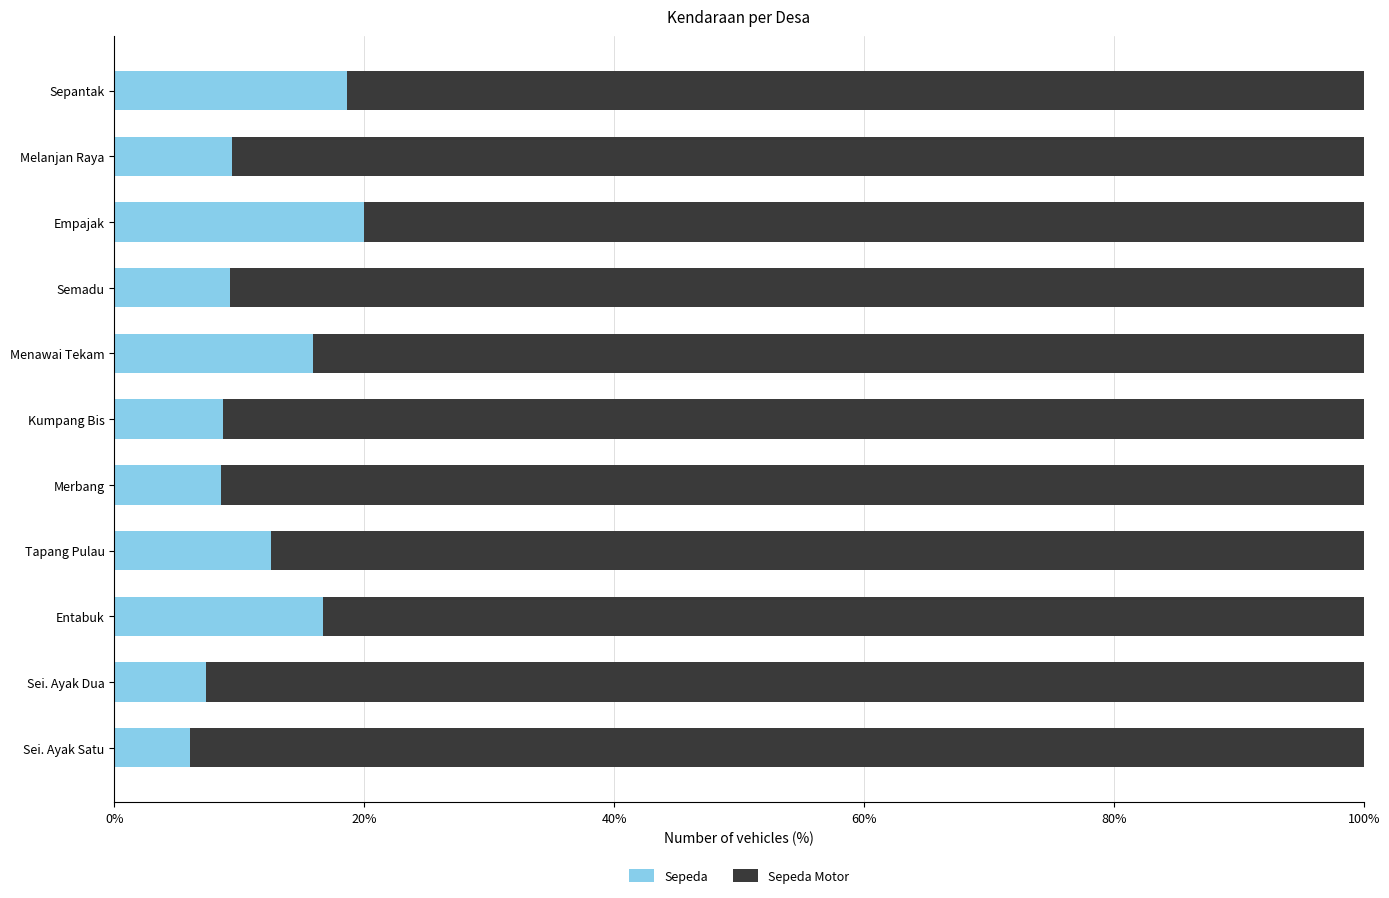

What is the difference between the second highest and second lowest values in the Sepeda series?

11.3